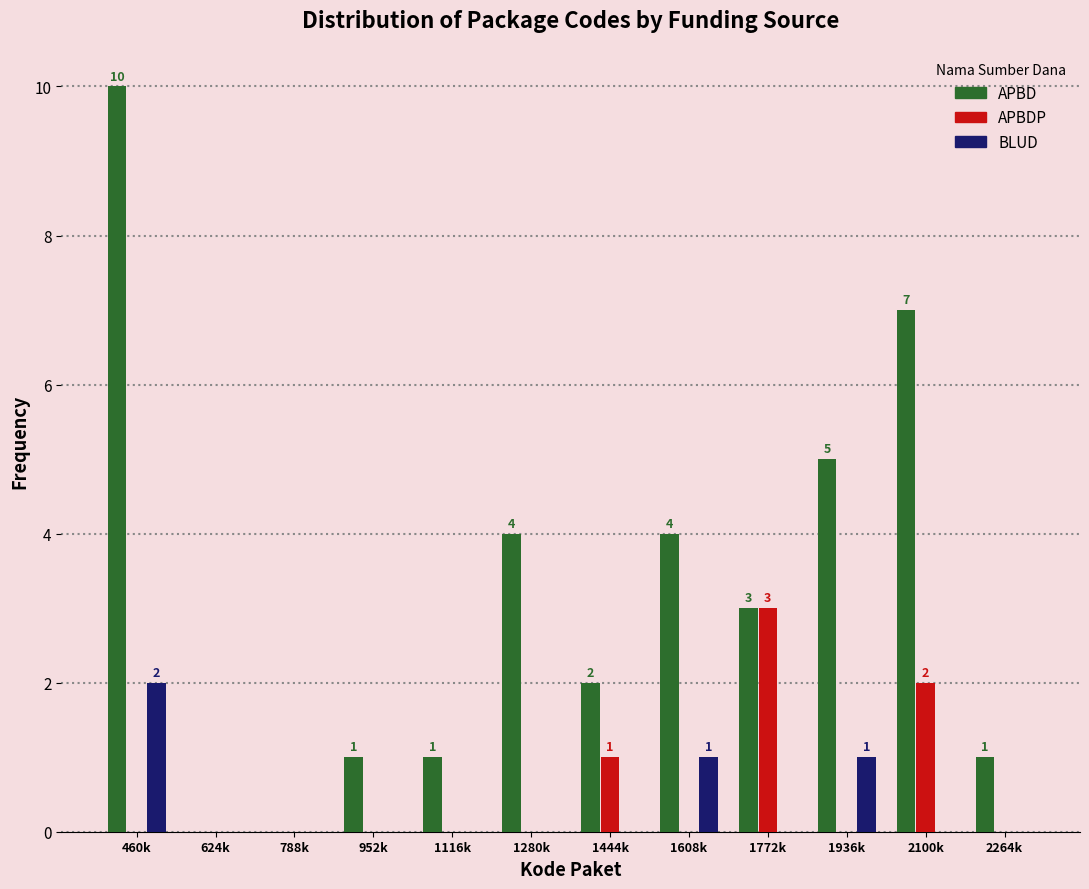

Between 1936k and 2264k, which series saw the biggest shift?

APBD